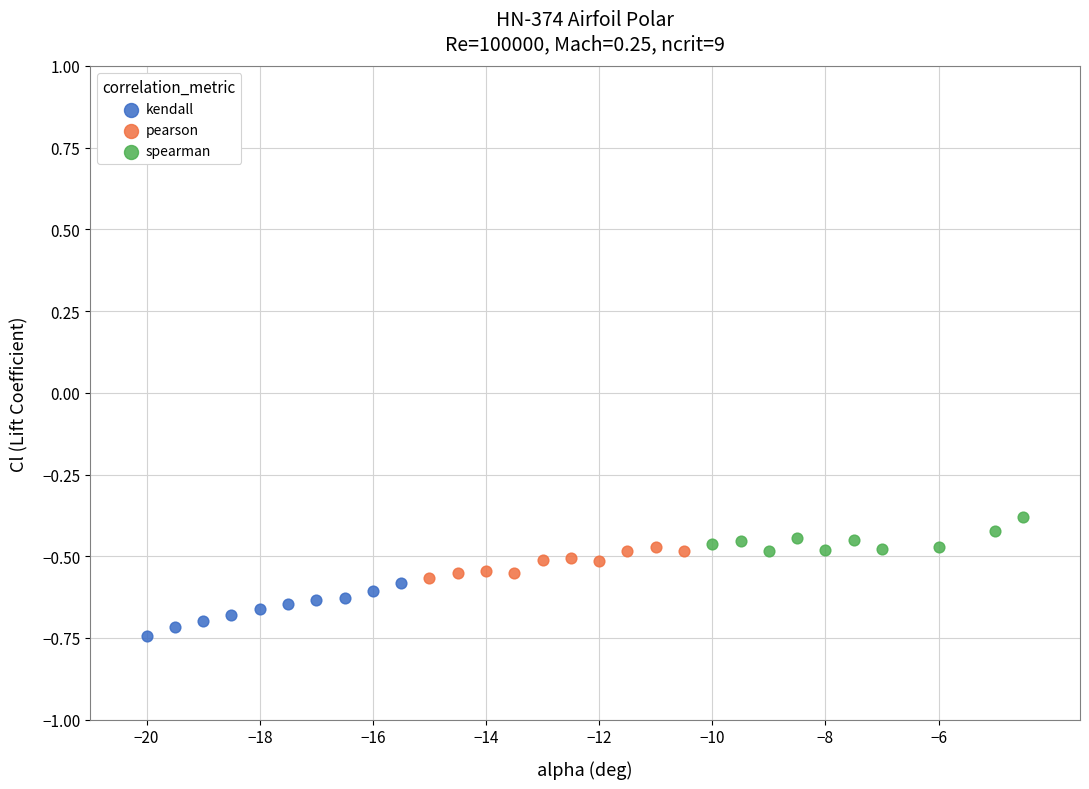

Which series reaches the maximum Y coordinate?

spearman